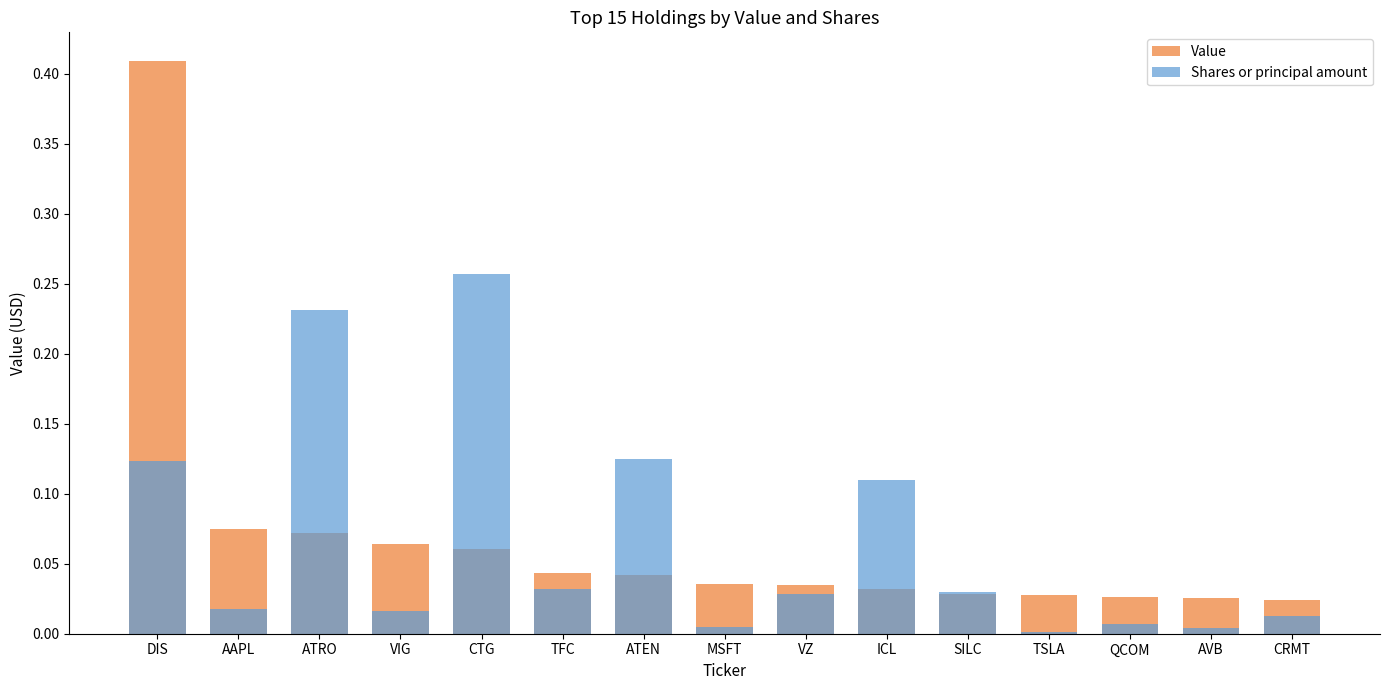

Rank the series at ATEN from highest to lowest value.

Shares or principal amount, Value